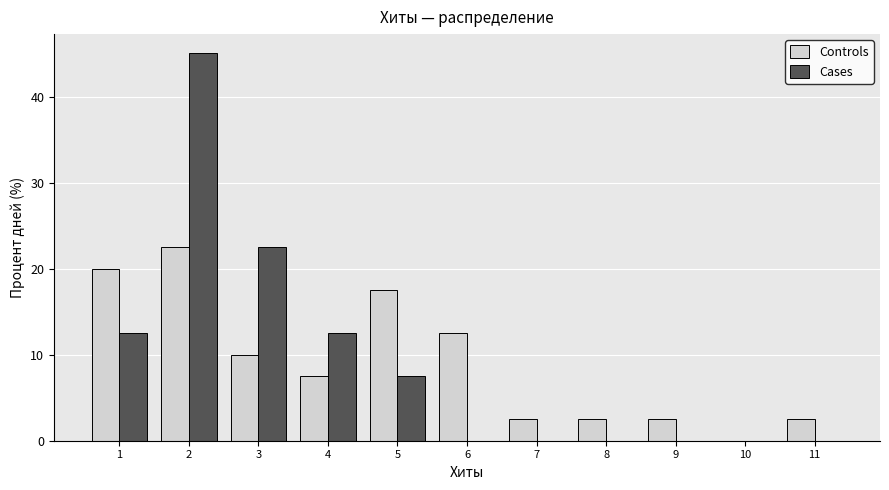

What is the height of the Cases bar covering 4.5 to 5.5 on the x-axis? The values are not printed on the chart, so give them approximately, as read against the axis.

8